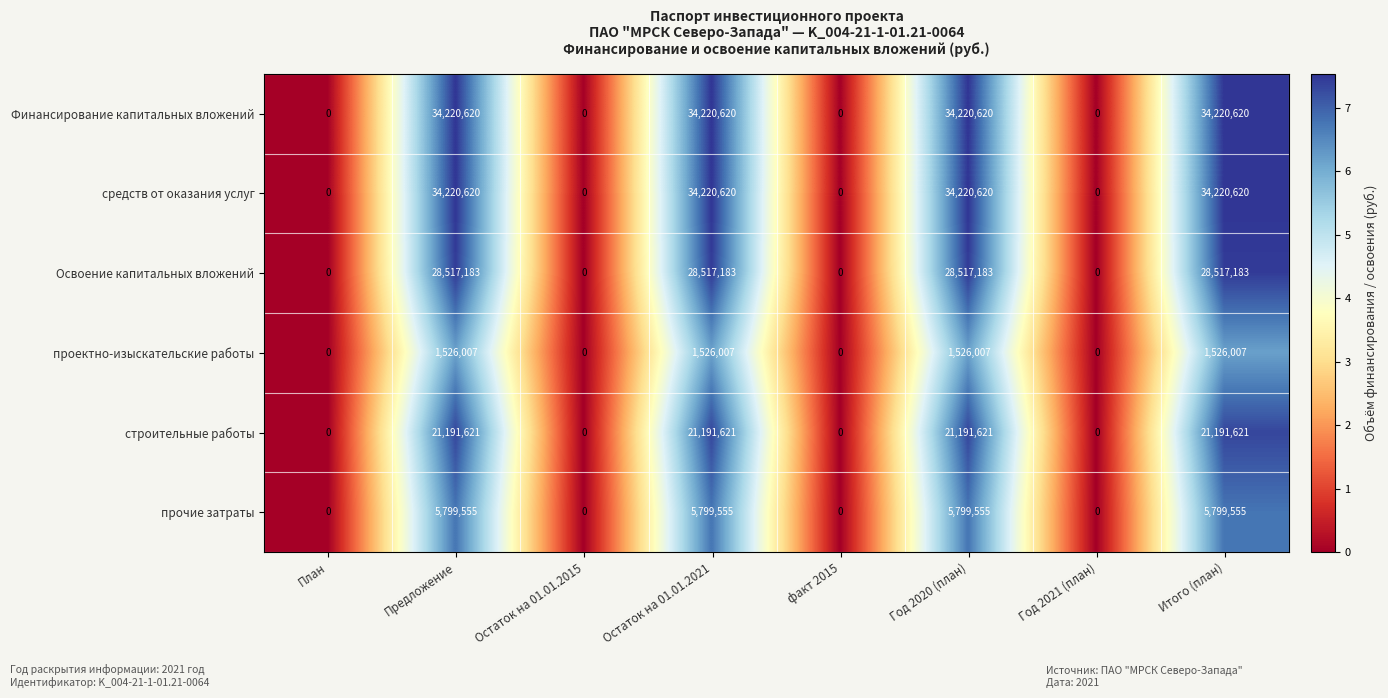

True or false: прочие затраты has a value of 5799555 at Остаток на 01.01.2021.

True